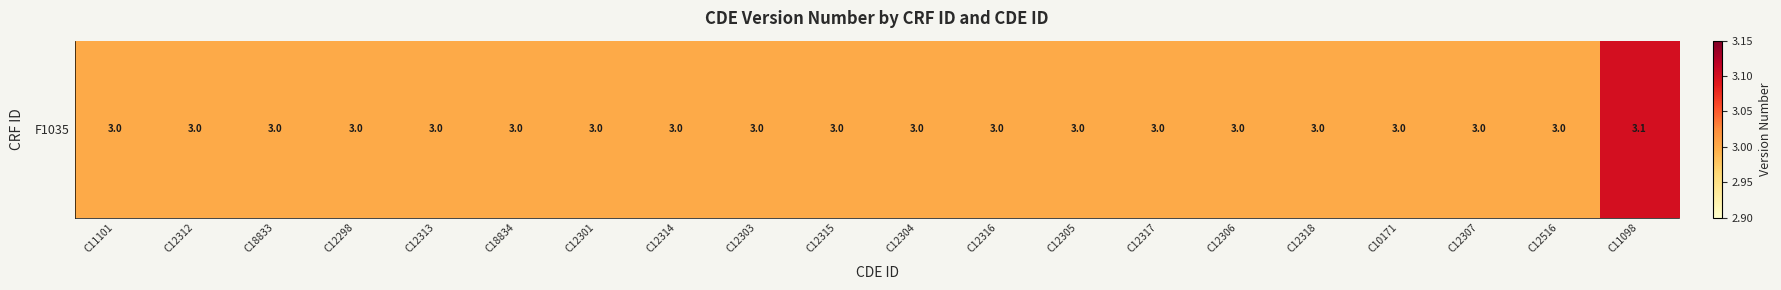

Reading left to right, transcribe all the data shown in this chart.

C11101=3.0	C12312=3.0	C18833=3.0	C12298=3.0	C12313=3.0	C18834=3.0	C12301=3.0	C12314=3.0	C12303=3.0	C12315=3.0	C12304=3.0	C12316=3.0	C12305=3.0	C12317=3.0	C12306=3.0	C12318=3.0	C10171=3.0	C12307=3.0	C12516=3.0	C11098=3.1